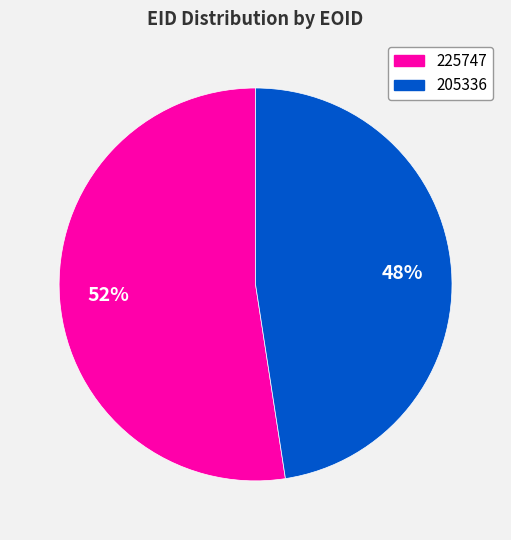

What is the ratio of the value at 225747 to the value at 205336?

1.1